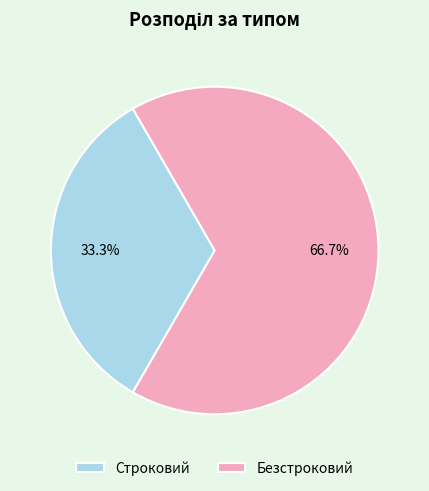

To the nearest percent, what percentage of the pie is Безстроковий?

67%